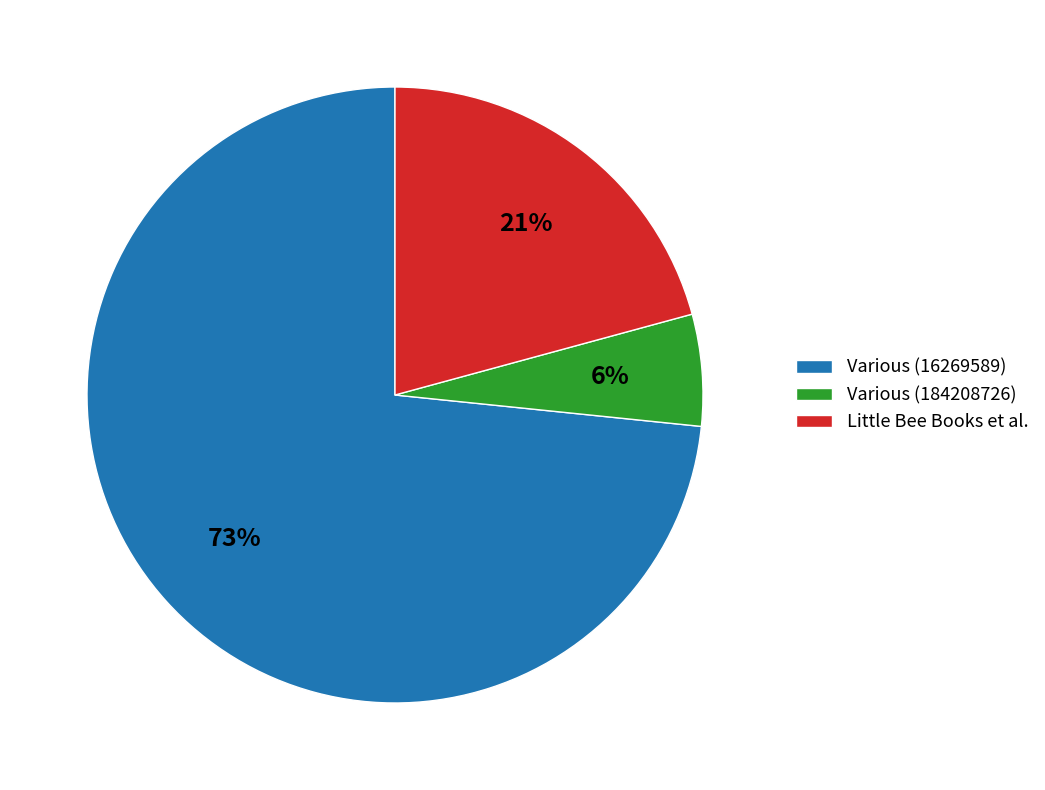

Do Various (184208726) and Various (16269589) together represent more than half of the pie?

Yes